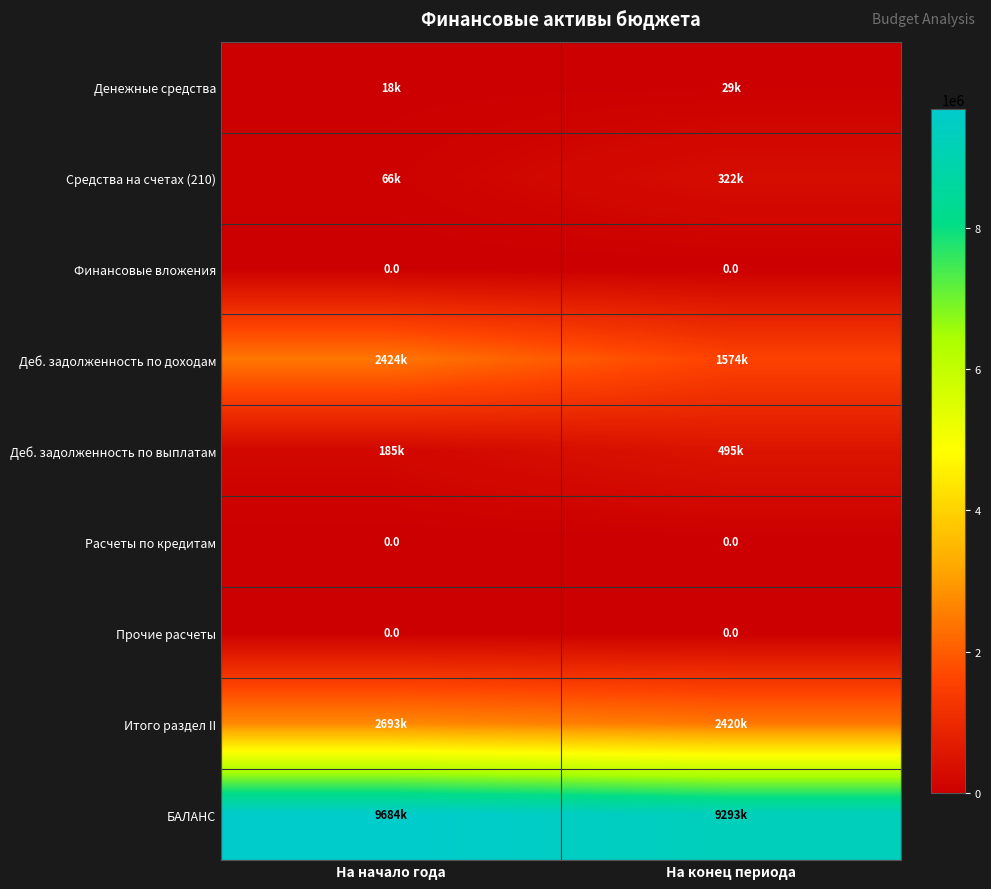

The value of Средства на счетах (210) at На конец периода is 107309.4. True or false?

False